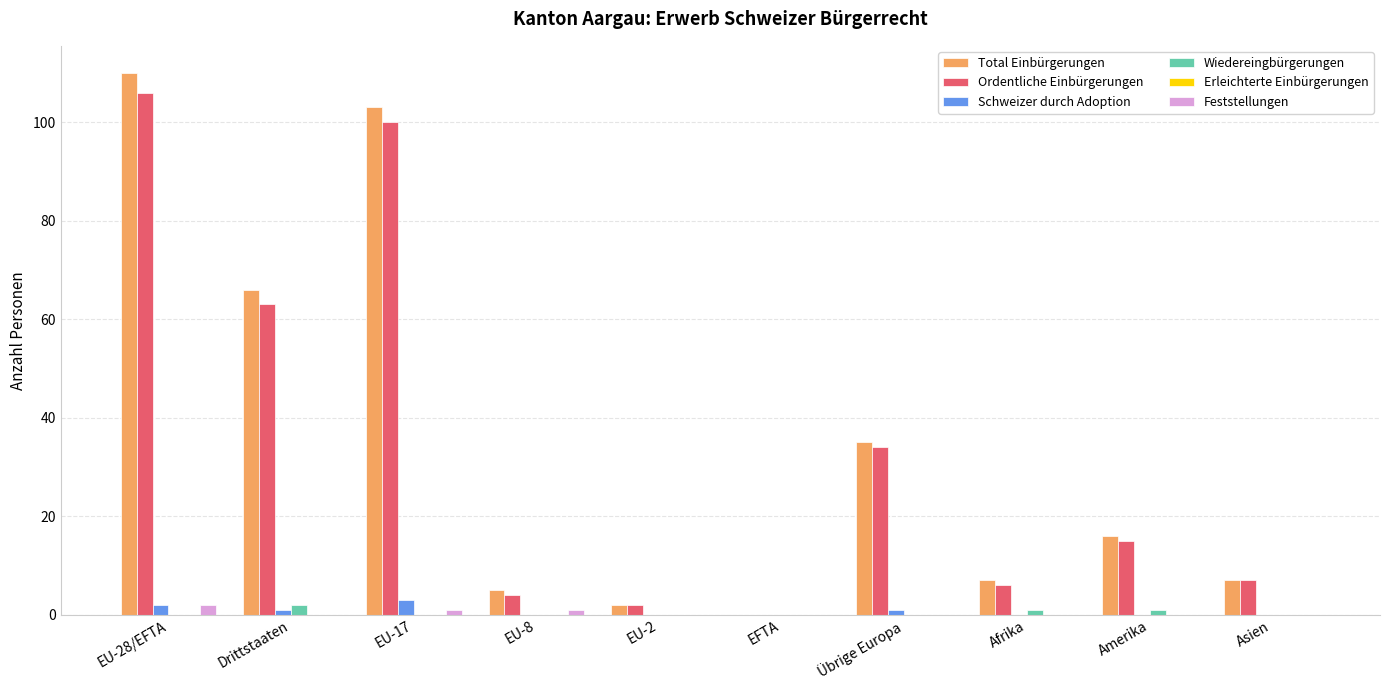

Is the value of Ordentliche Einbürgerungen at Afrika greater than the value of Feststellungen at EU-8?

Yes